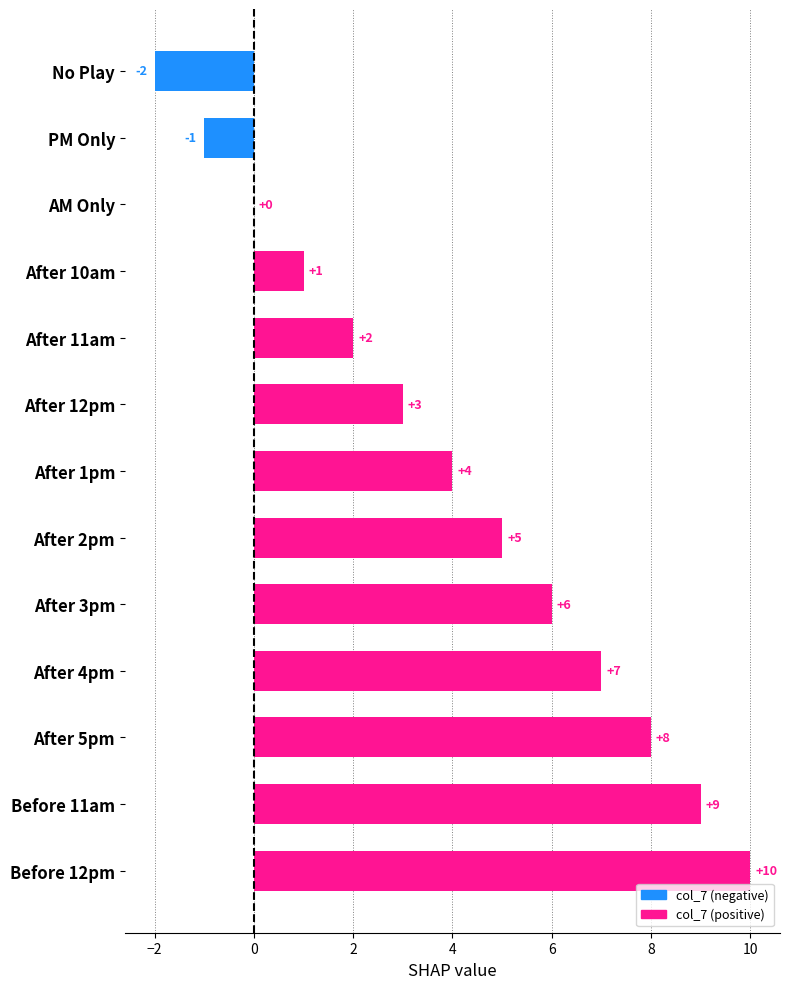

What is the sum of all values?

52